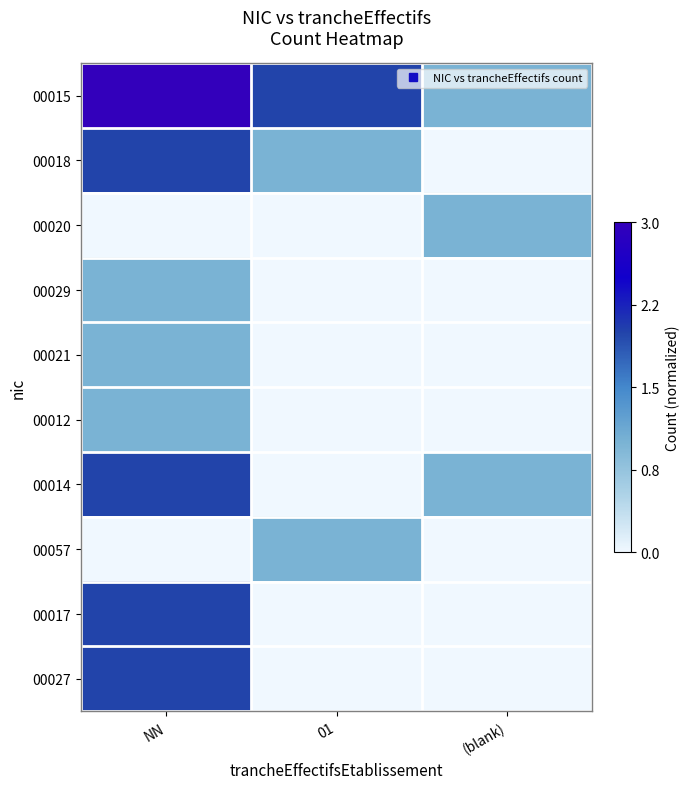

What is the total value across all series at NN?

4.7